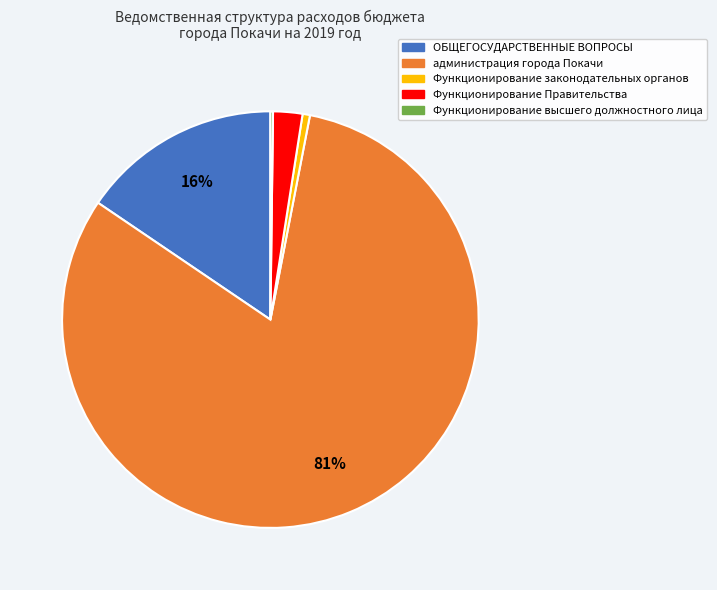

To the nearest percent, what percentage of the pie is администрация города Покачи?

81%